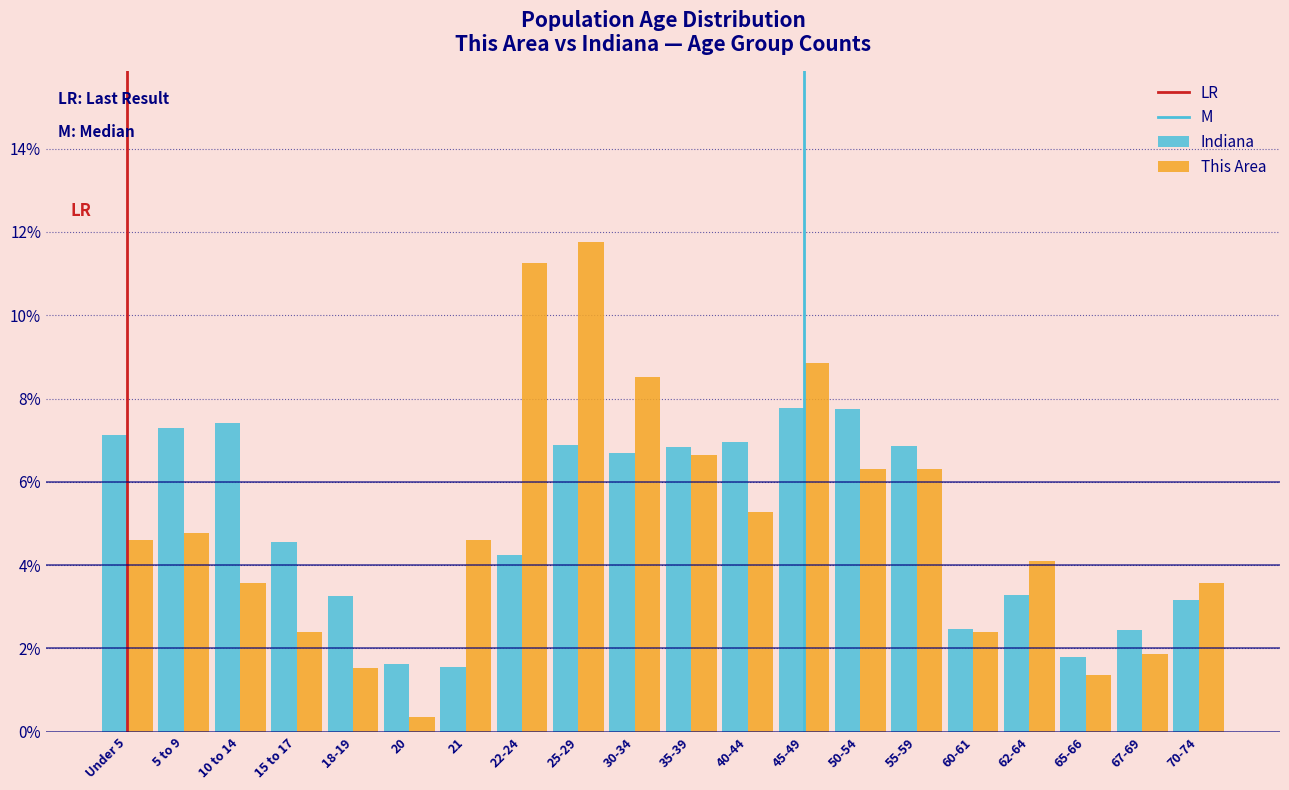

Is it true that This Area equals 2.4 at 60-61?

True